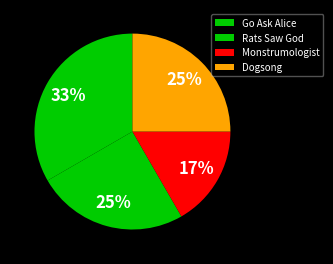

How many slices are in this pie chart?

4